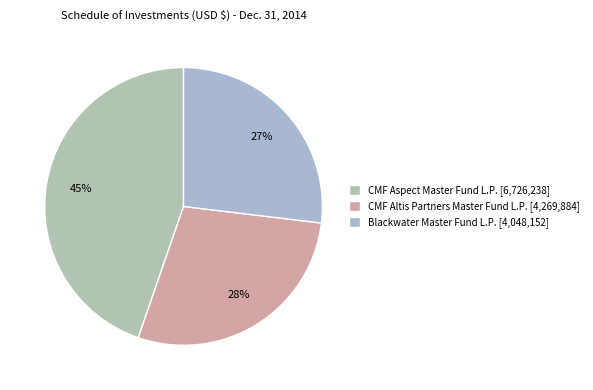

What is the largest slice in the pie chart?

CMF Aspect Master Fund L.P.